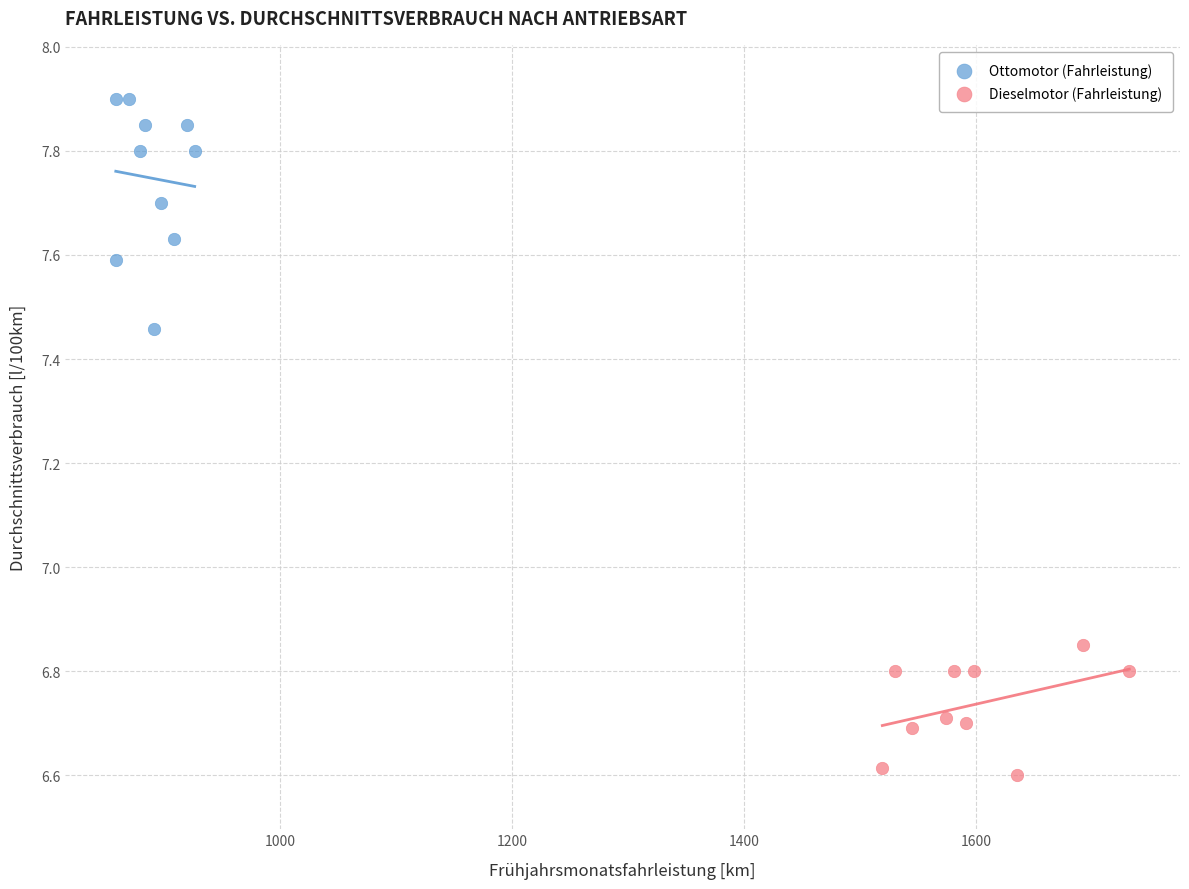

Which series contains the lowest Y value?

Dieselmotor (Fahrleistung)